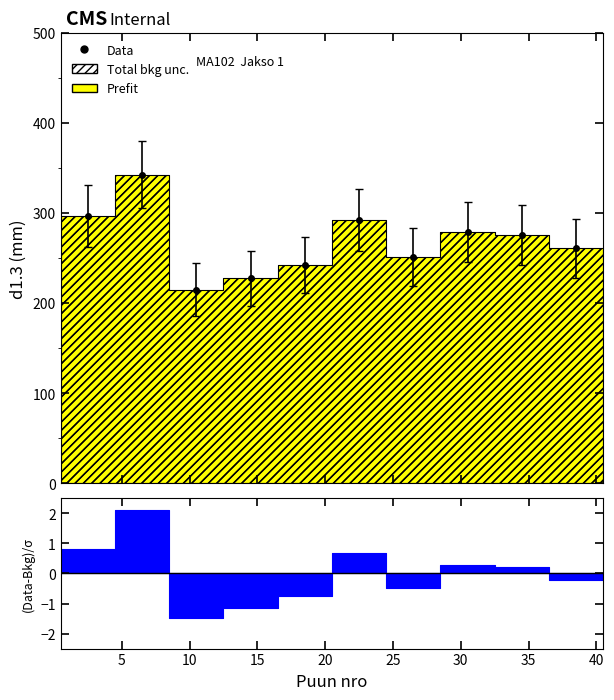

True or false: the data shows 144 at 27.

False